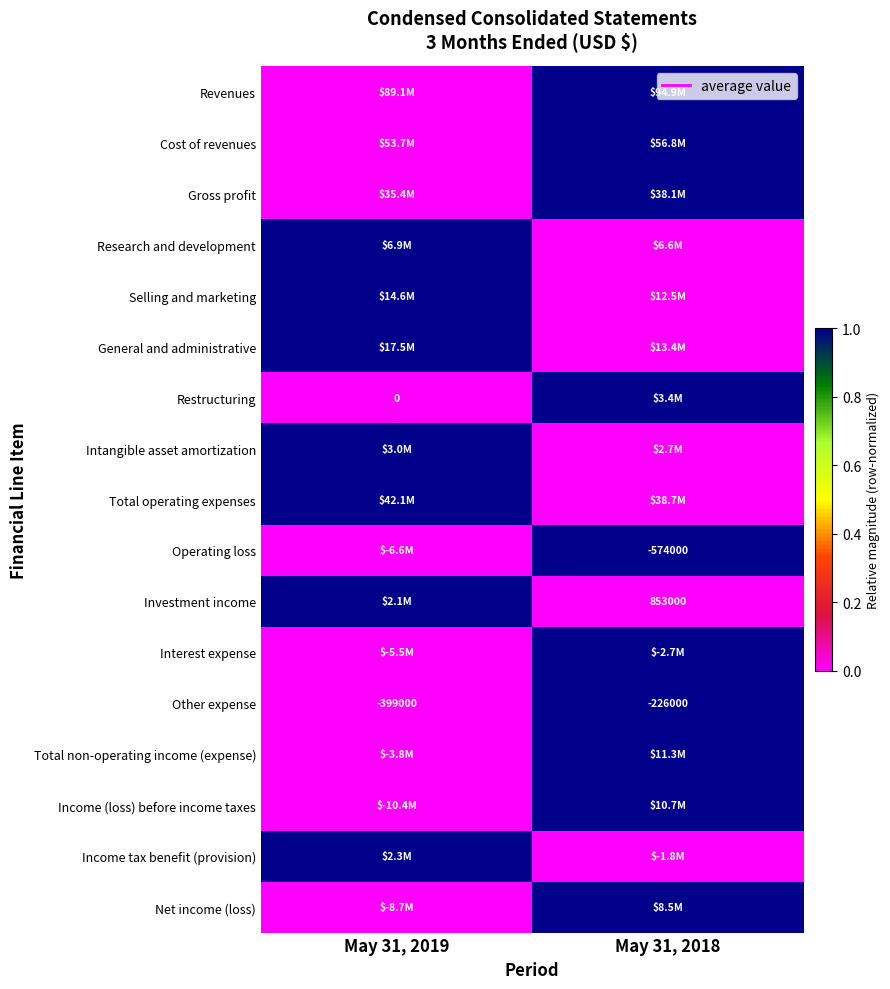

List the labels in order of Operating loss value, smallest first.

May 31, 2019, May 31, 2018